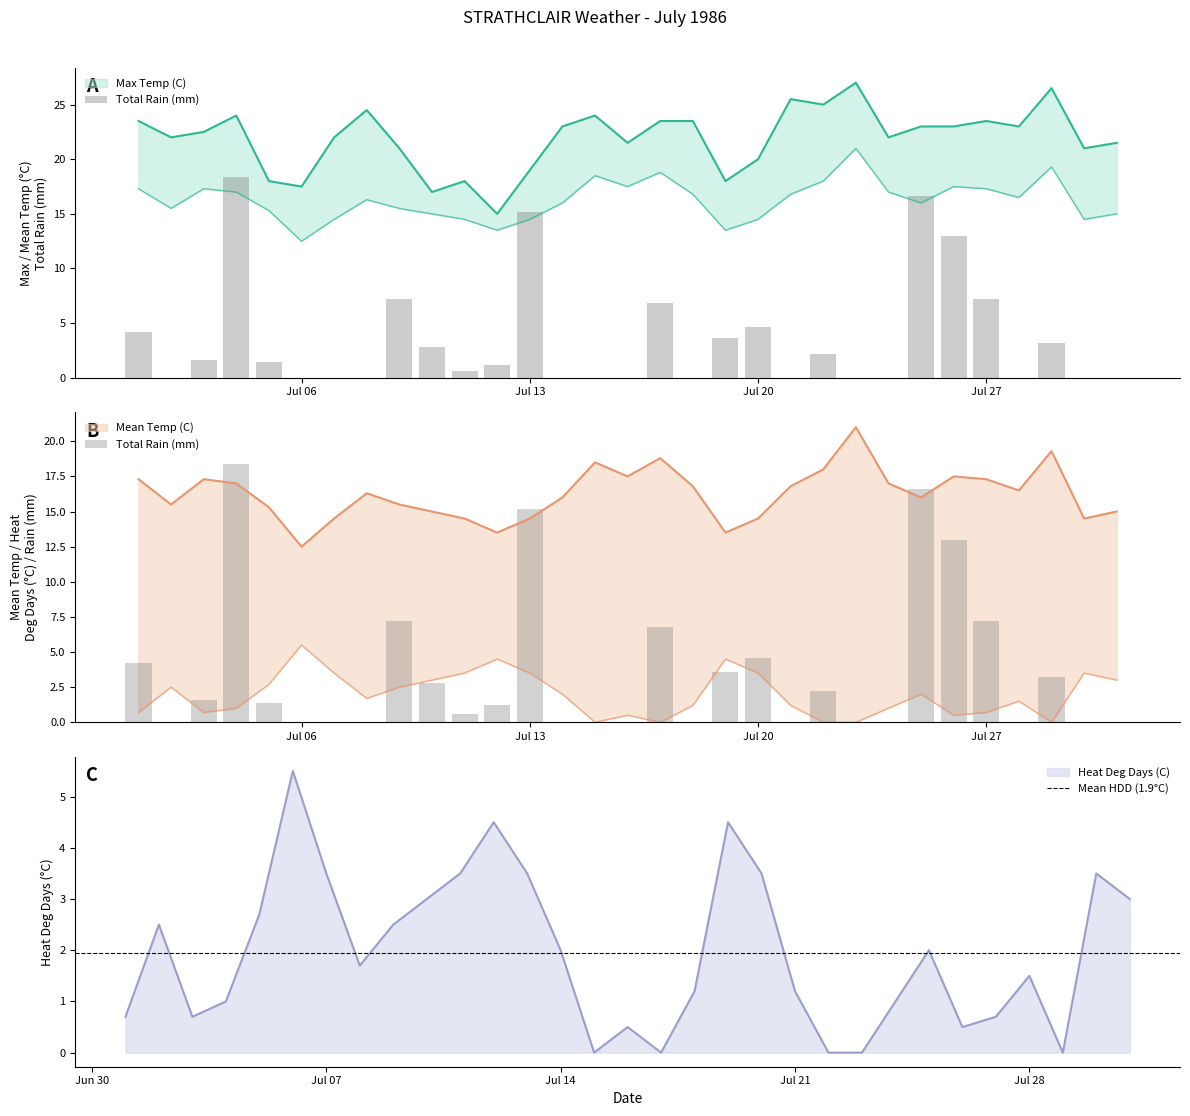

What is the maximum value for Heat Deg Days (C)?

5.5